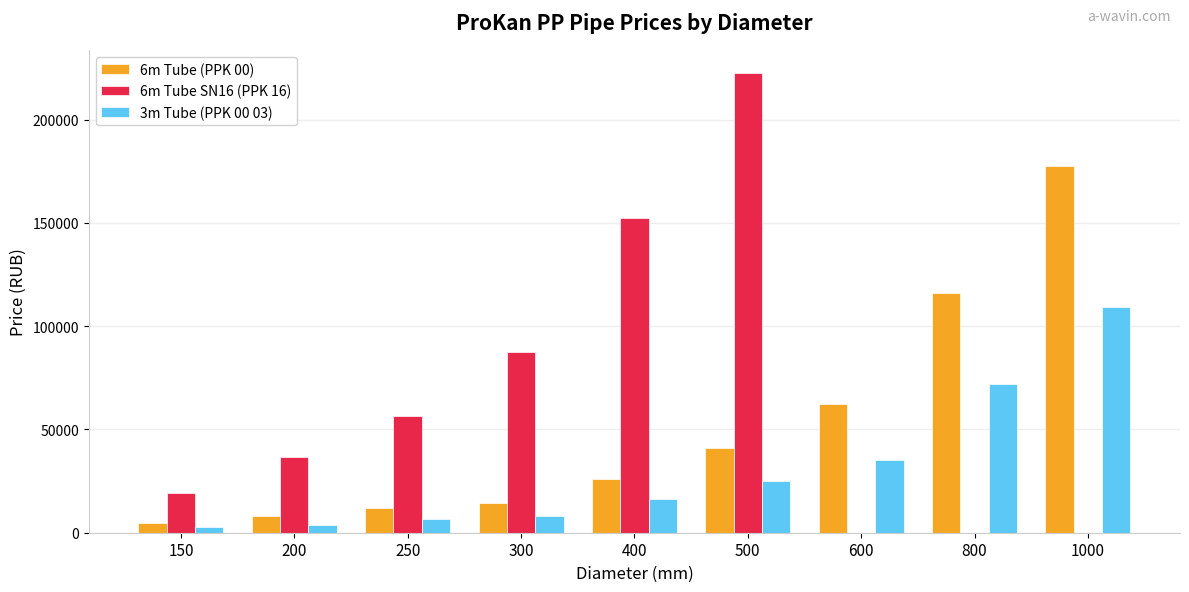

At which label is 6m Tube (PPK 00) closest to 91170?

800